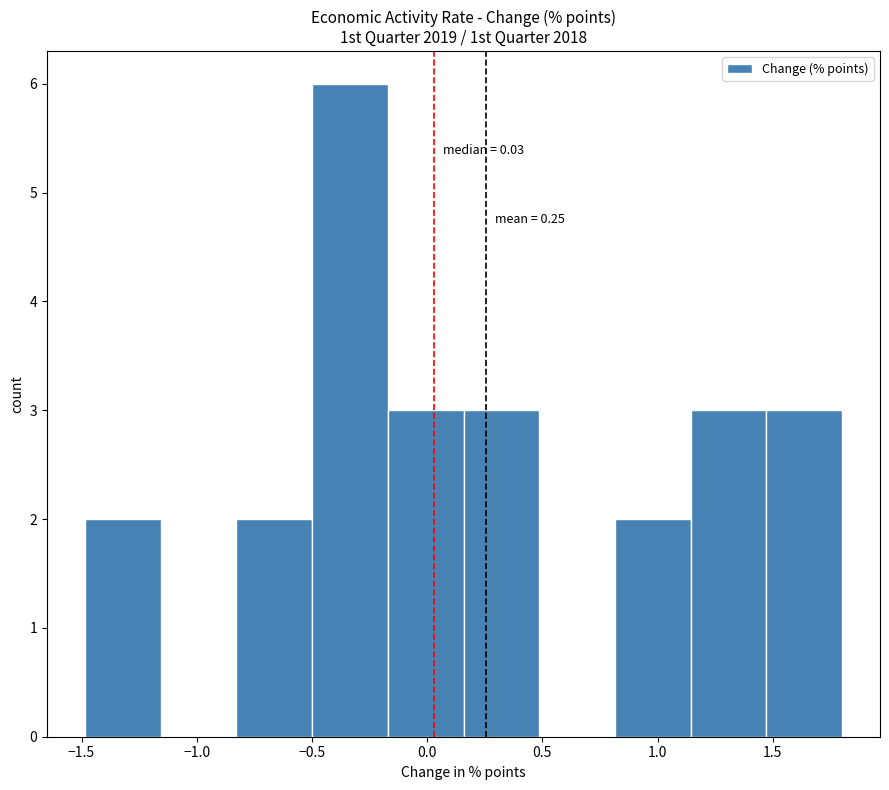

Over which range of the x-axis is the bar tallest?

-0.50 to -0.15